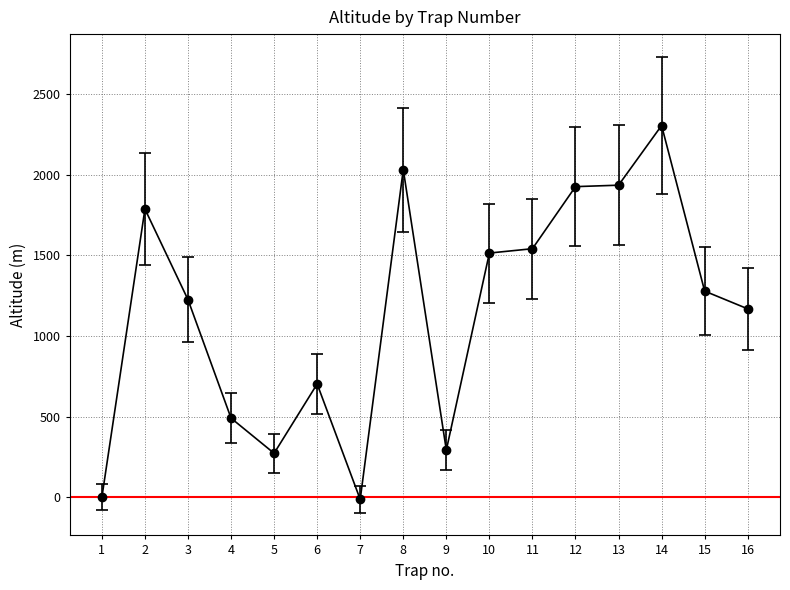

True or false: the data has more than 1 interior local peaks.

True